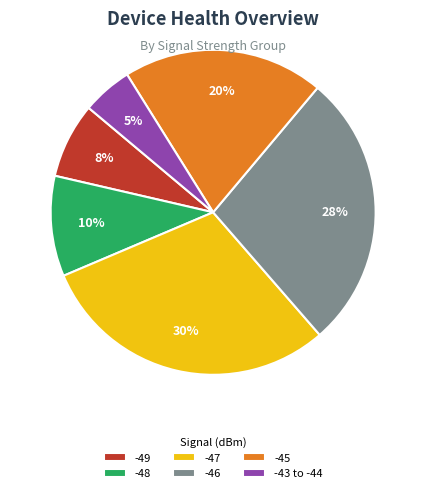

Which has a higher value, -46 or -45?

-46